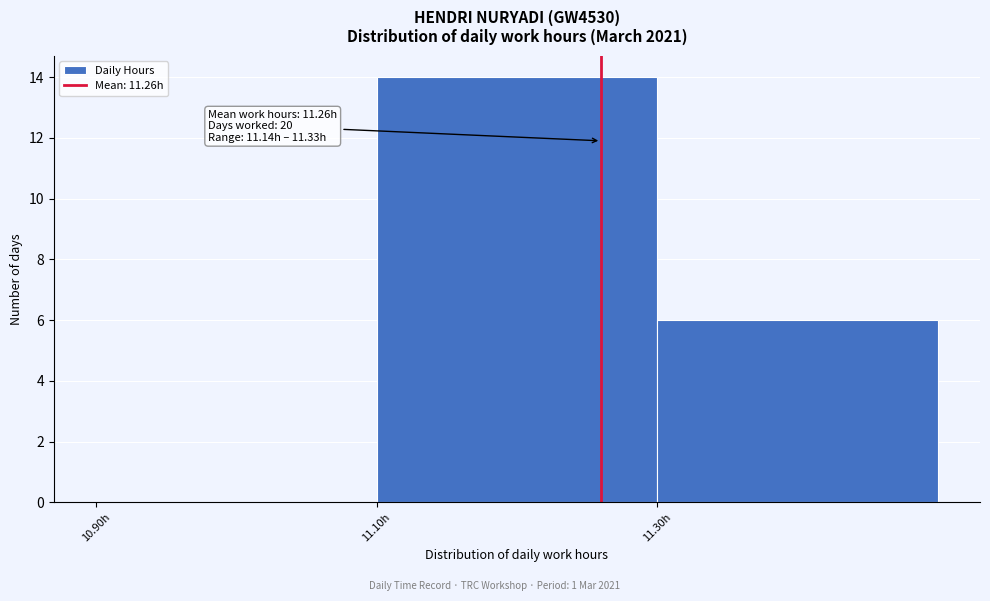

Which range on the x-axis has the tallest bar?

11.1 to 11.3